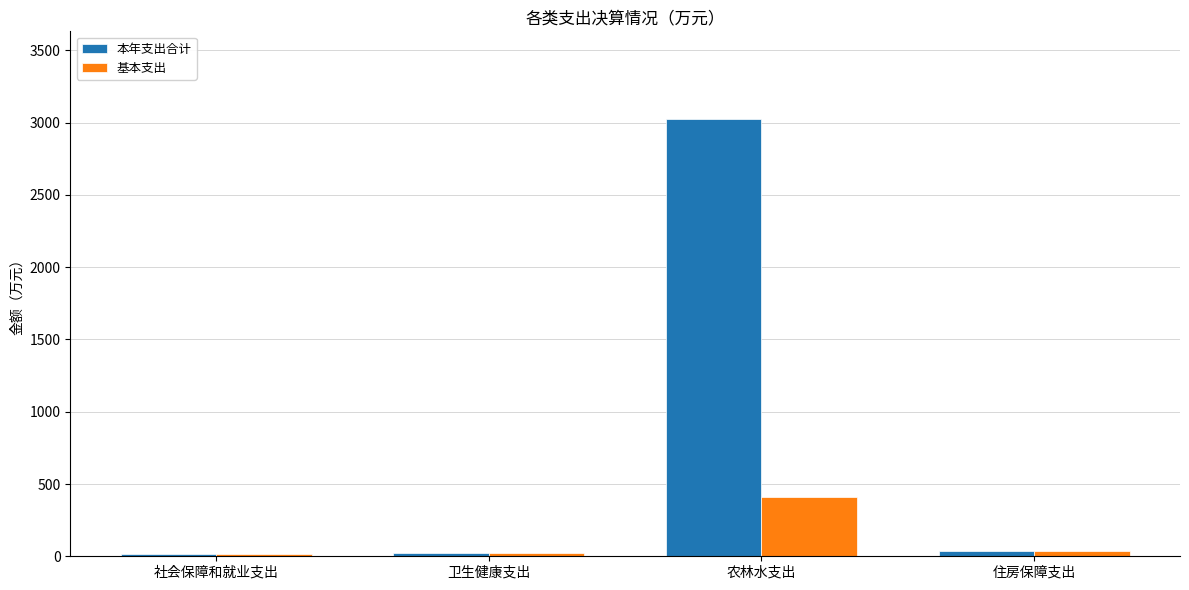

What are all the series names shown in the legend?

本年支出合计, 基本支出